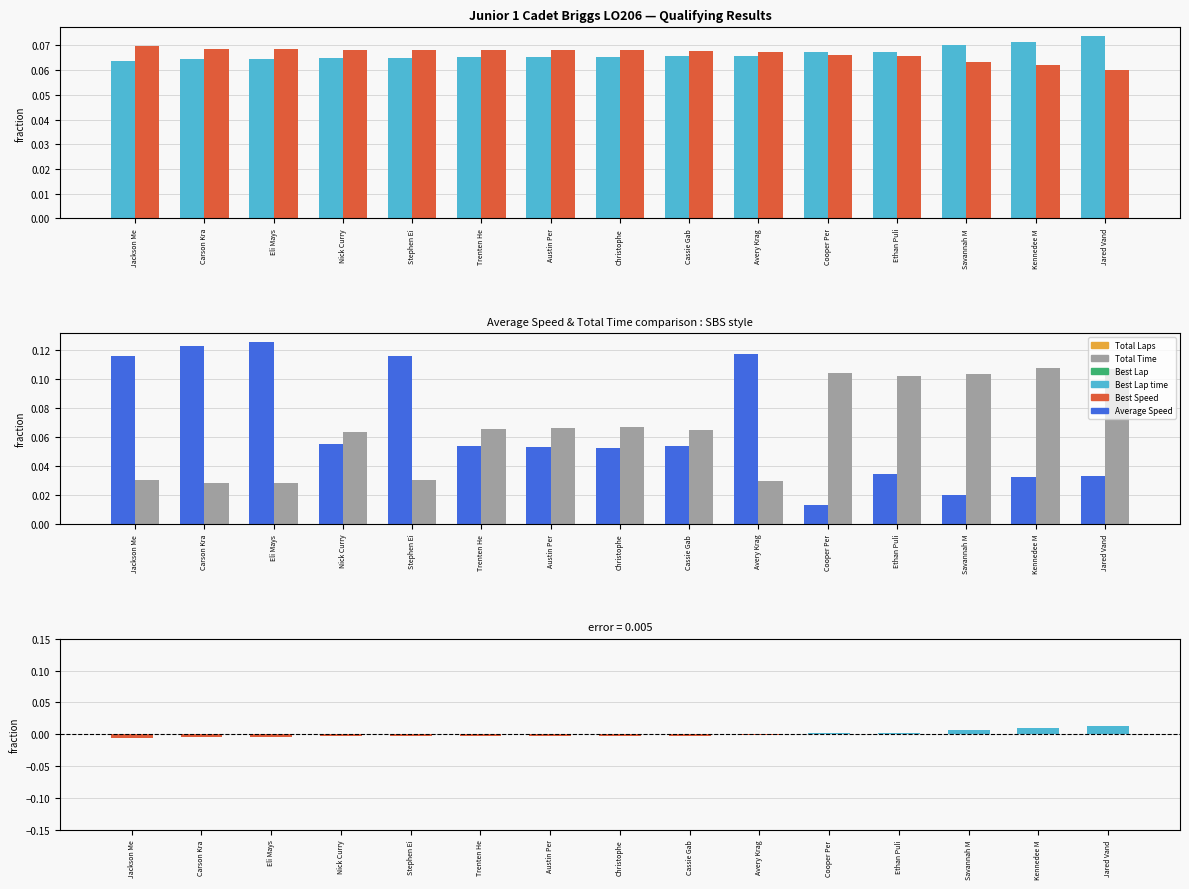

Which series changed the most between Savannah M and Kennedee M?

Average Speed